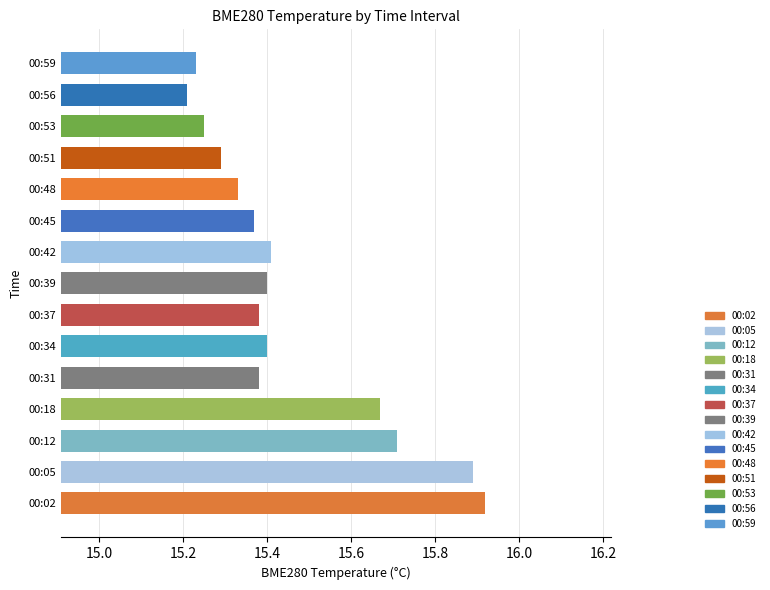

The chart shows a value of 15.4 at 00:45. True or false?

True